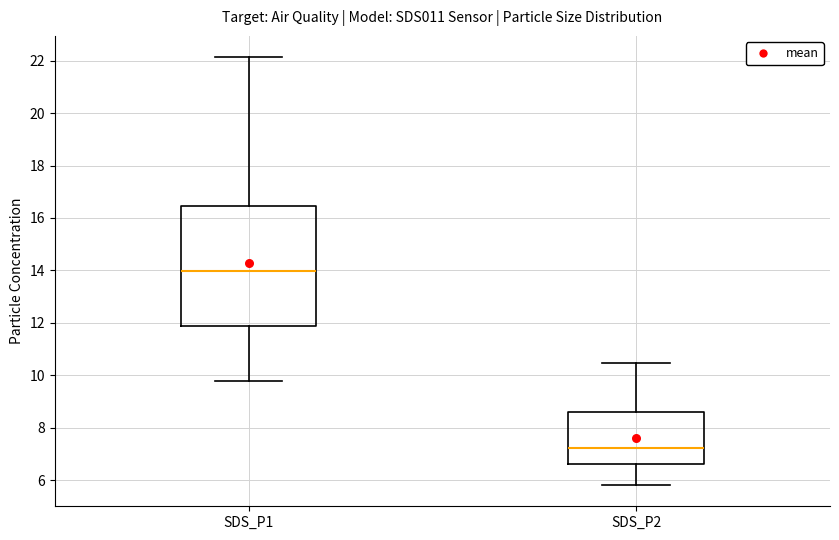

Comparing the boxes themselves (not the whiskers), which one is the tallest?

SDS_P1